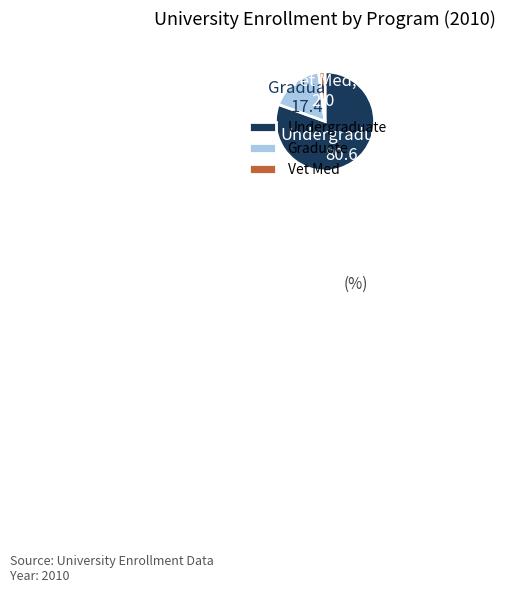

Is there a majority slice in this chart?

Yes